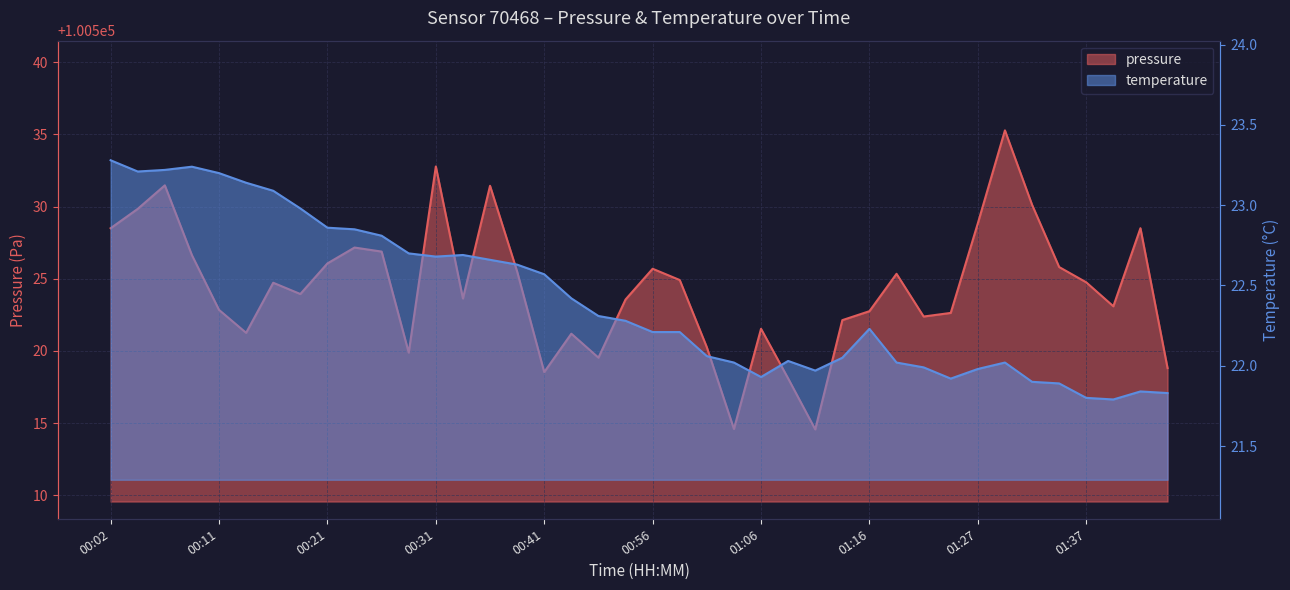

What is the difference between the highest and lowest values at 00:19?

100501.0